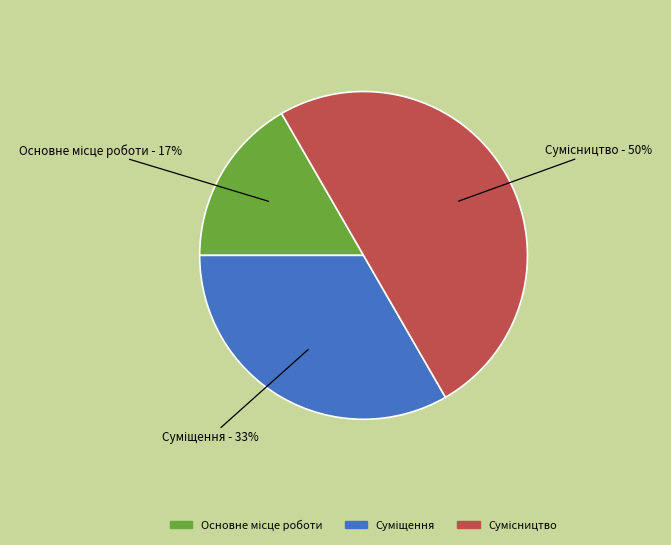

To the nearest percent, what is the average slice percentage?

33%